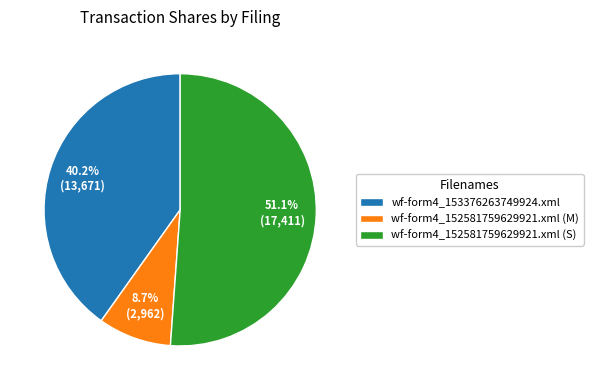

The wf-form4_152581759629921.xml (S) slice represents 51% of the pie. True or false?

True